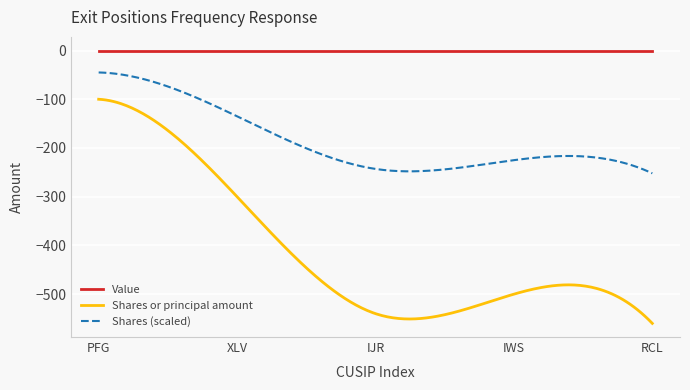

How many categories are shown in the chart?

300